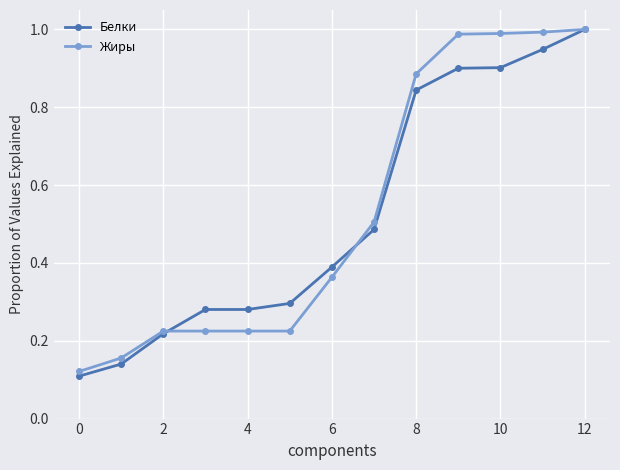

True or false: Белки has more than 2 interior local peaks.

False